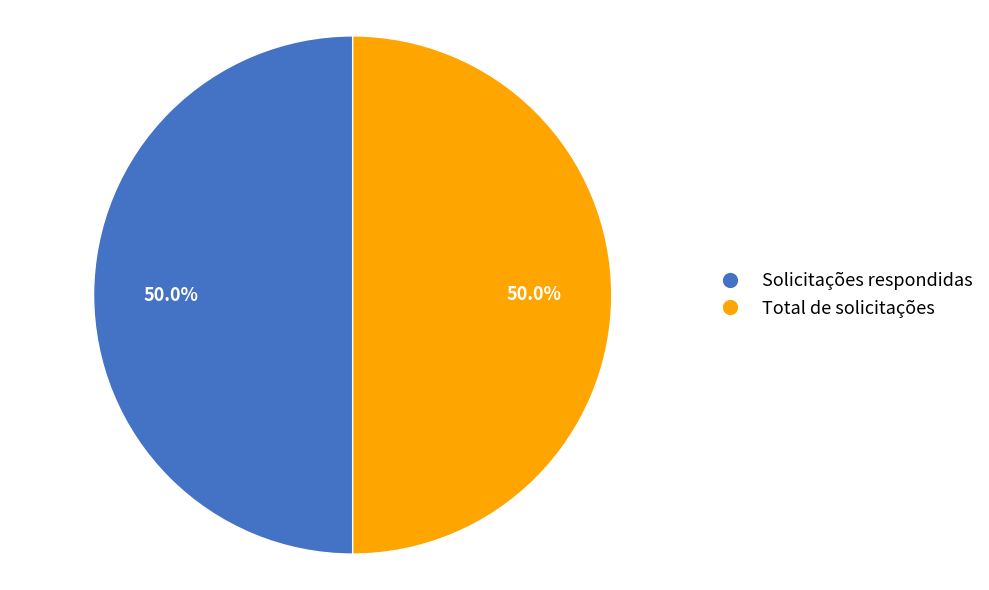

Count the number of slices in the pie.

2